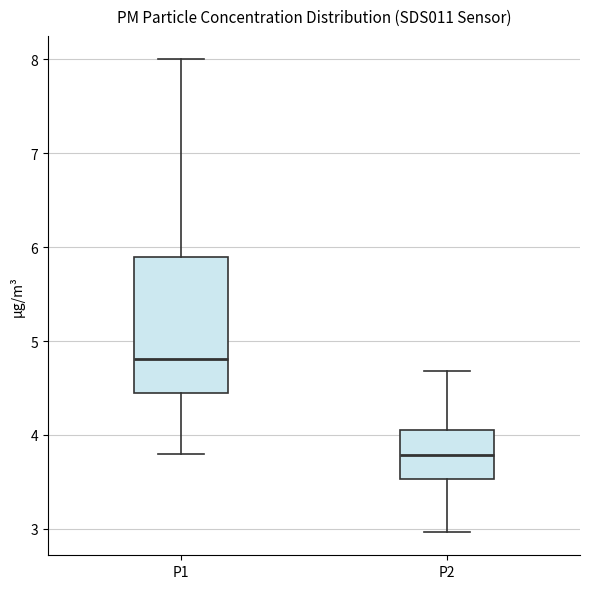

Where does the upper whisker of the box for P2 end on the y-axis? The values are not printed on the chart, so give them approximately, as read against the axis.

4.7